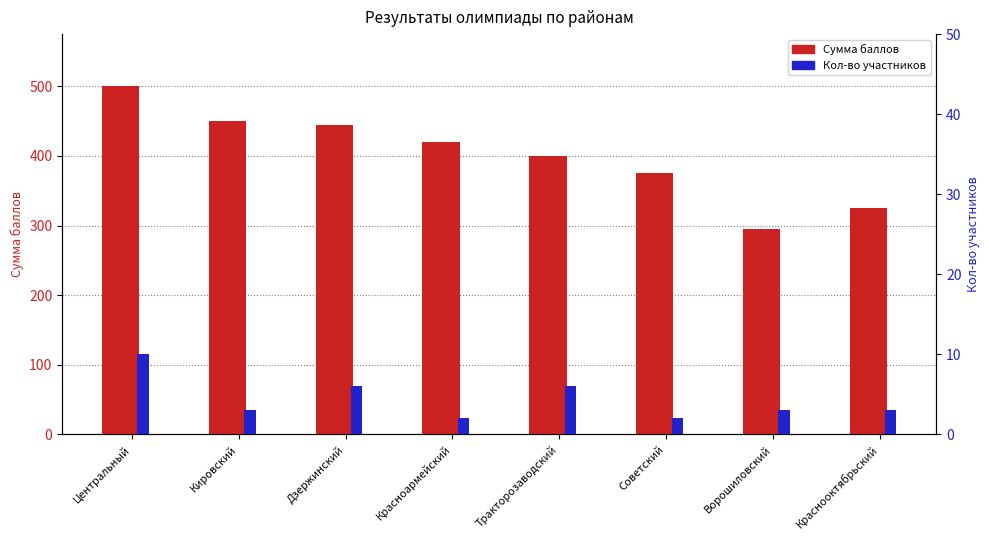

At which category does the chart reach its minimum across all series?

Красноармейский